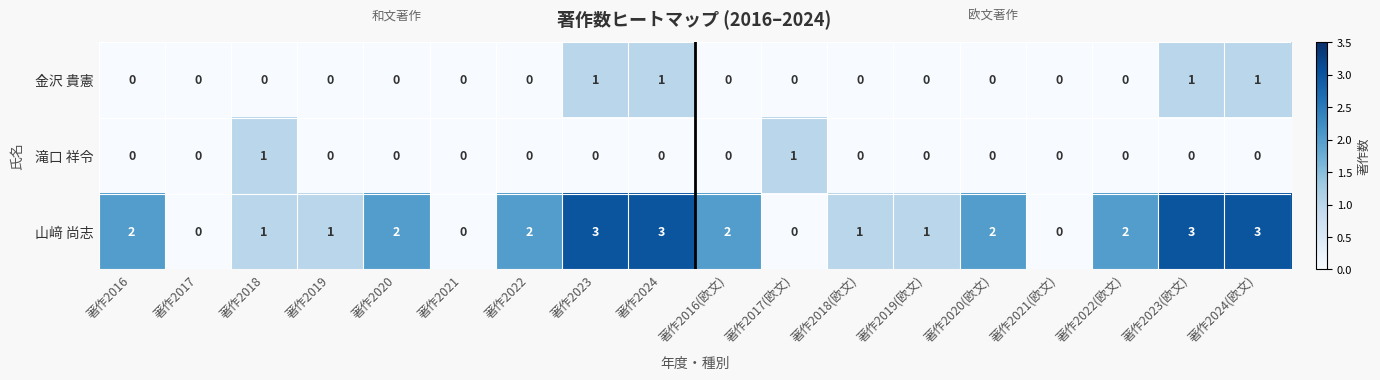

What is the total value across all series at 著作2017(欧文)?

1